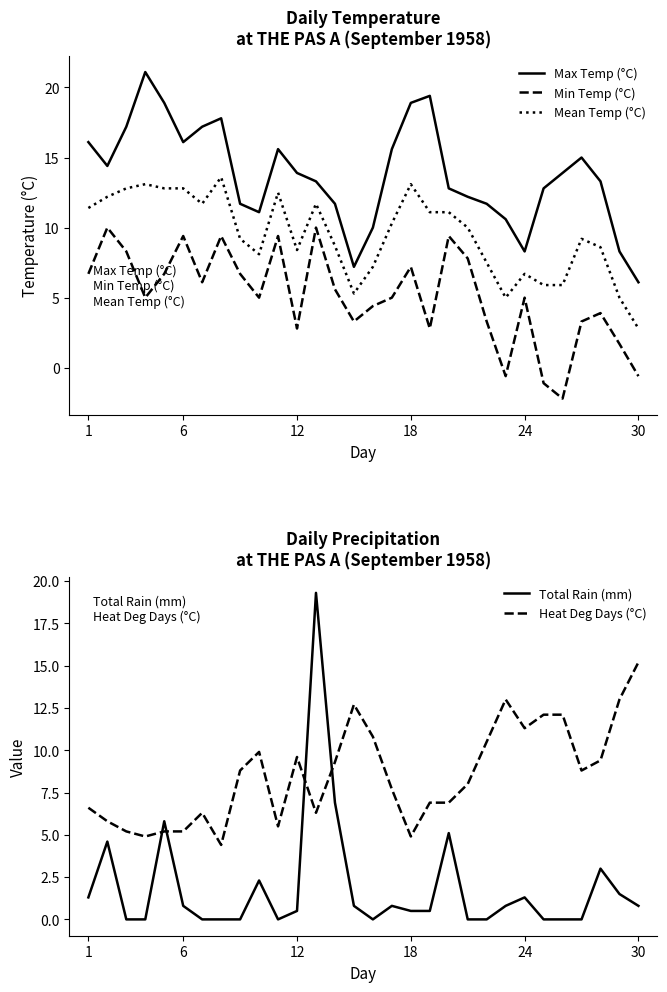

What is the difference between the second highest and minimum values in the Total Rain (mm) series?

6.9